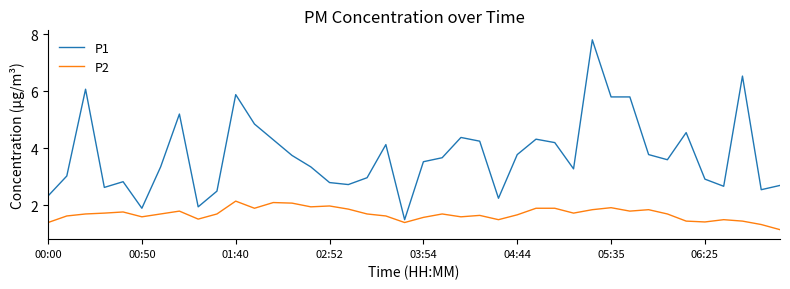

Which series has the largest total across all categories?

P1